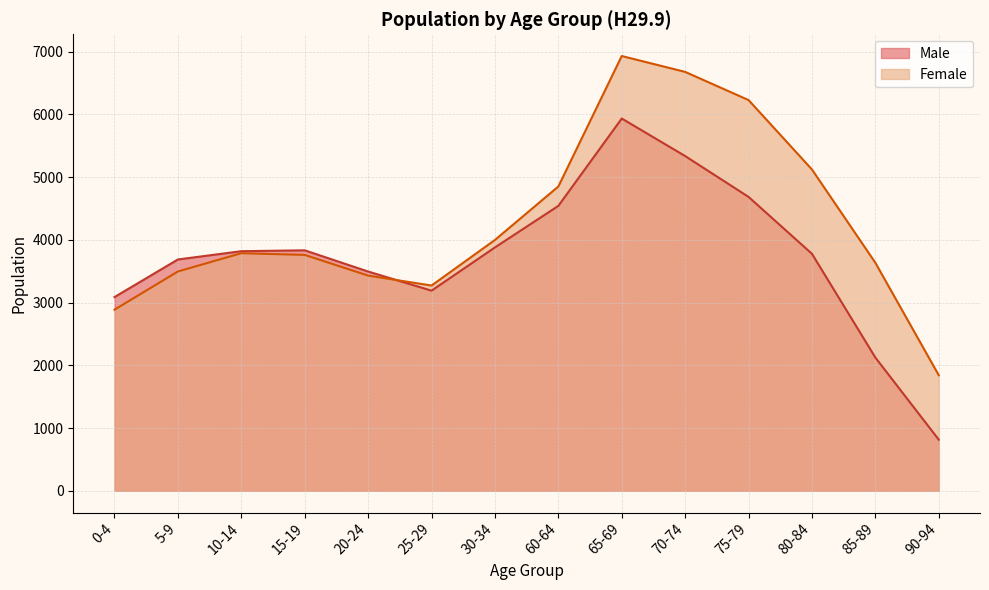

Which series changed the most between 60-64 and 65-69?

Female